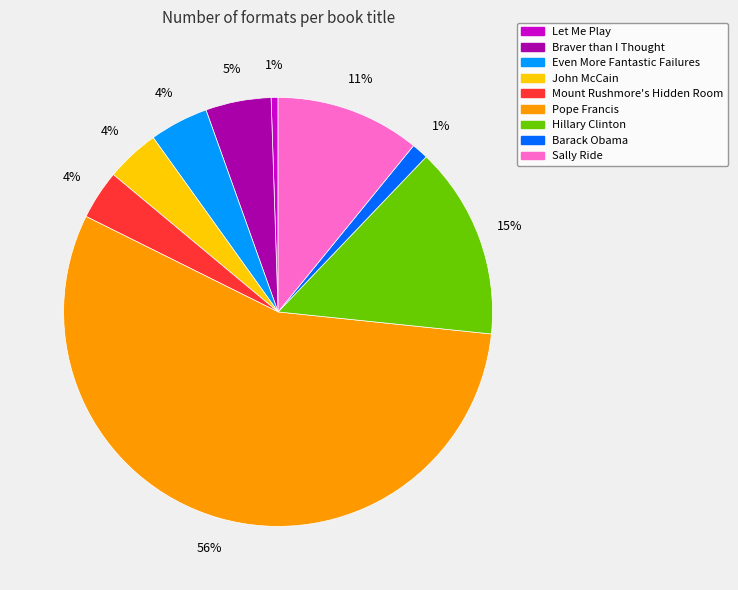

To the nearest percent, what portion does Even More Fantastic Failures represent?

4%